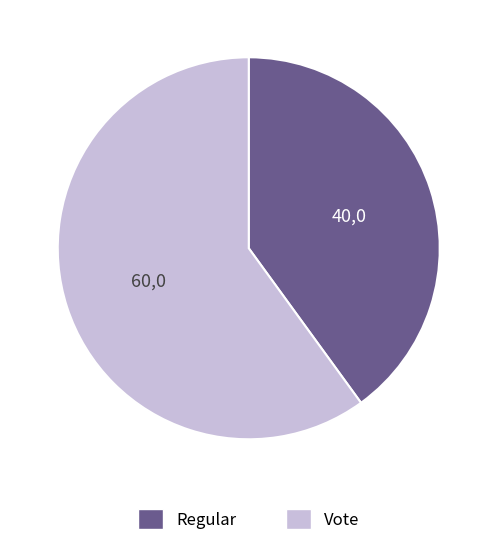

Is it true that Regular is 35% of the pie?

False